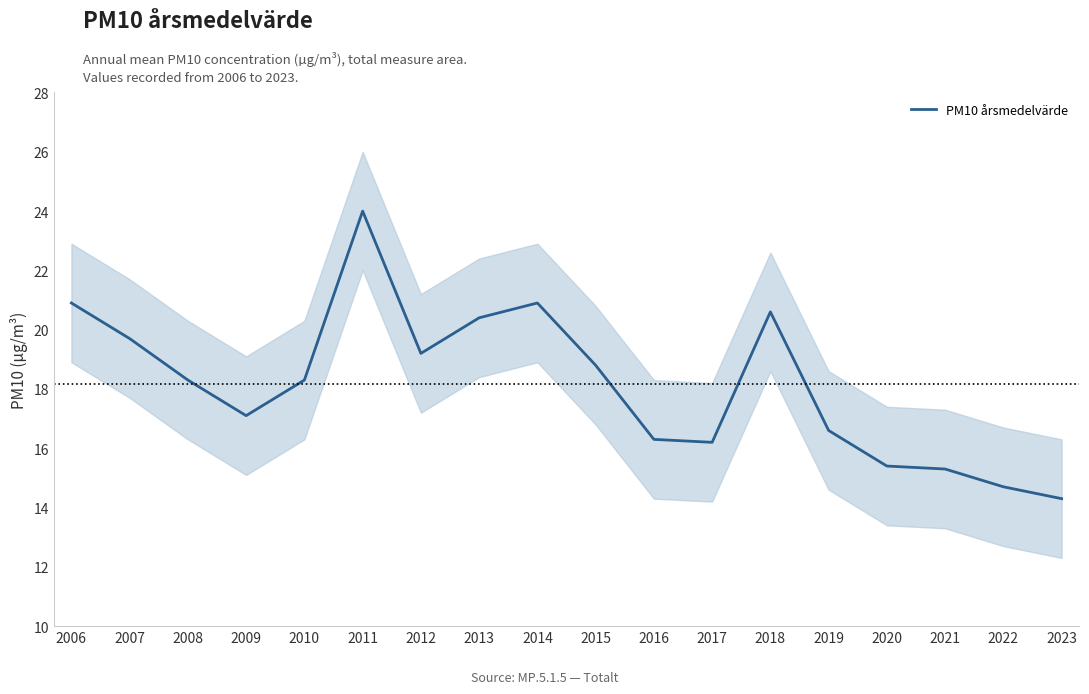

Reading left to right, transcribe all the data shown in this chart.

20.9	19.7	18.3	17.1	18.3	24.0	19.2	20.4	20.9	18.8	16.3	16.2	20.6	16.6	15.4	15.3	14.7	14.3